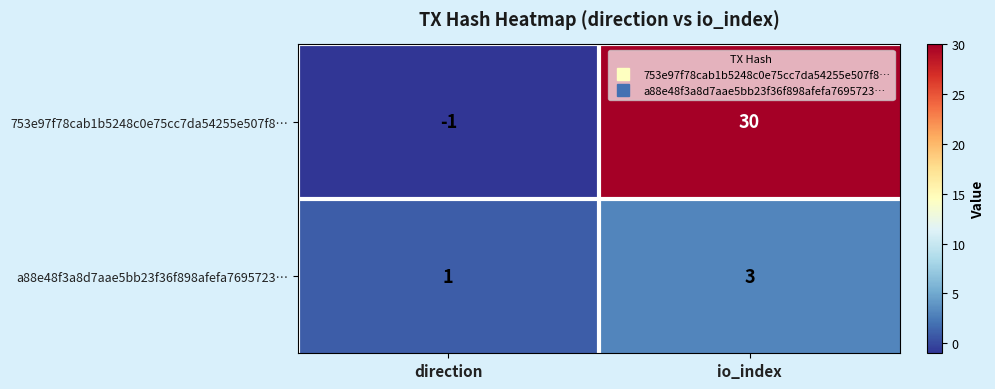

What is the sum of the a88e48f3a8d7aae5bb23f36f898afefa7695723… values at io_index and direction?

4